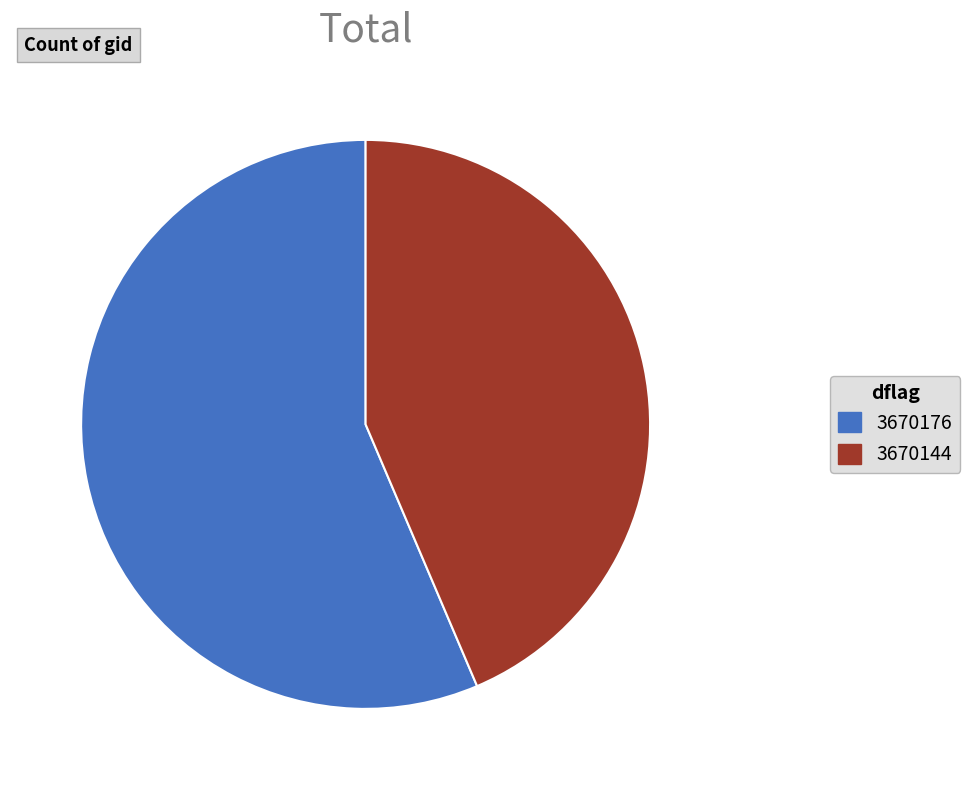

Is the sum of 3670176 and 3670144 greater than half?

Yes